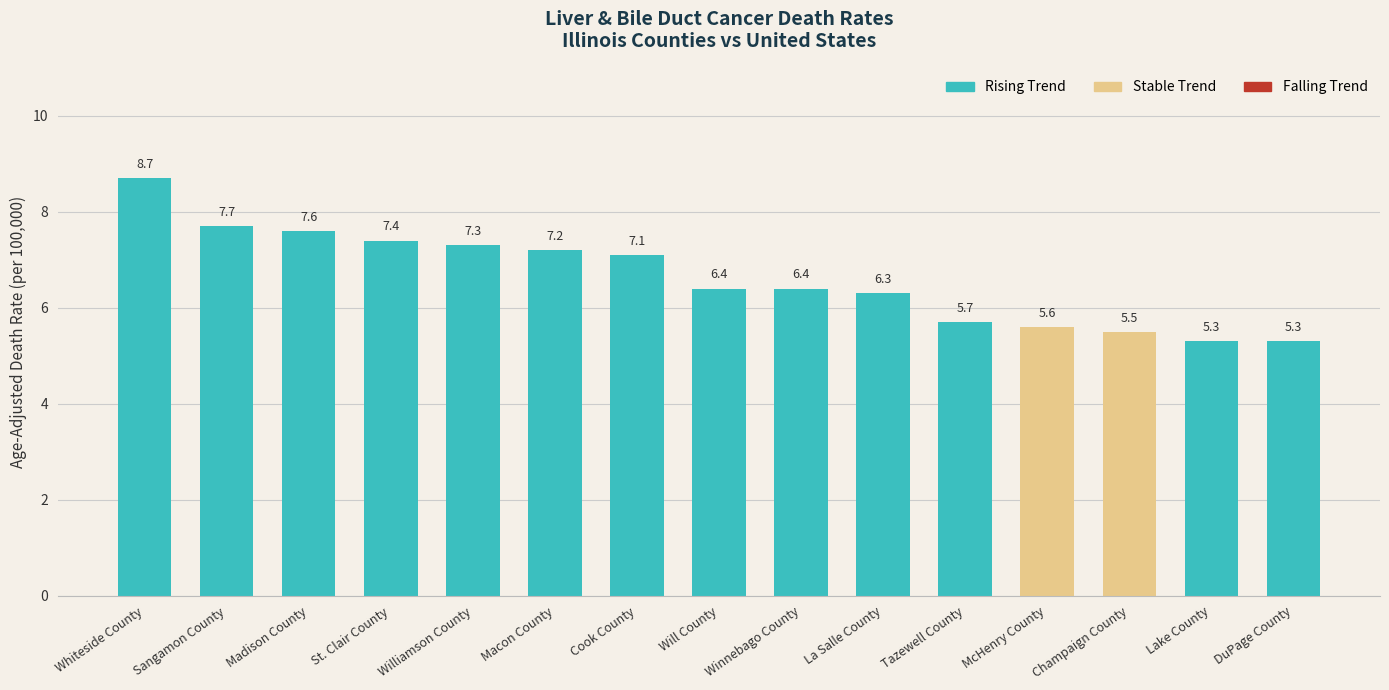

Reading left to right, what are all the values shown in this chart?

8.7	7.7	7.6	7.4	7.3	7.2	7.1	6.4	6.4	6.3	5.7	5.6	5.5	5.3	5.3